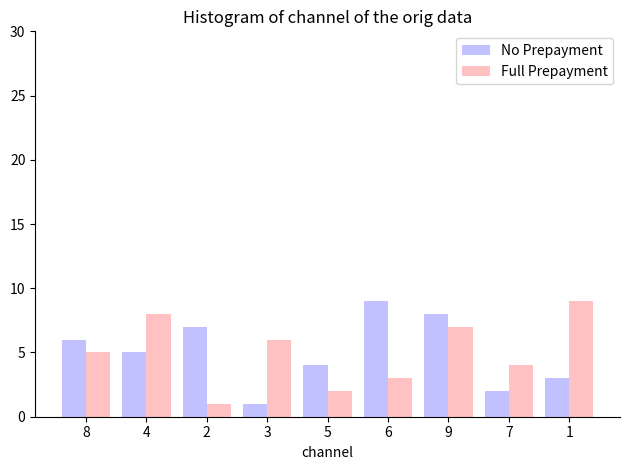

What is the spread (max minus min) of values at 2?

6